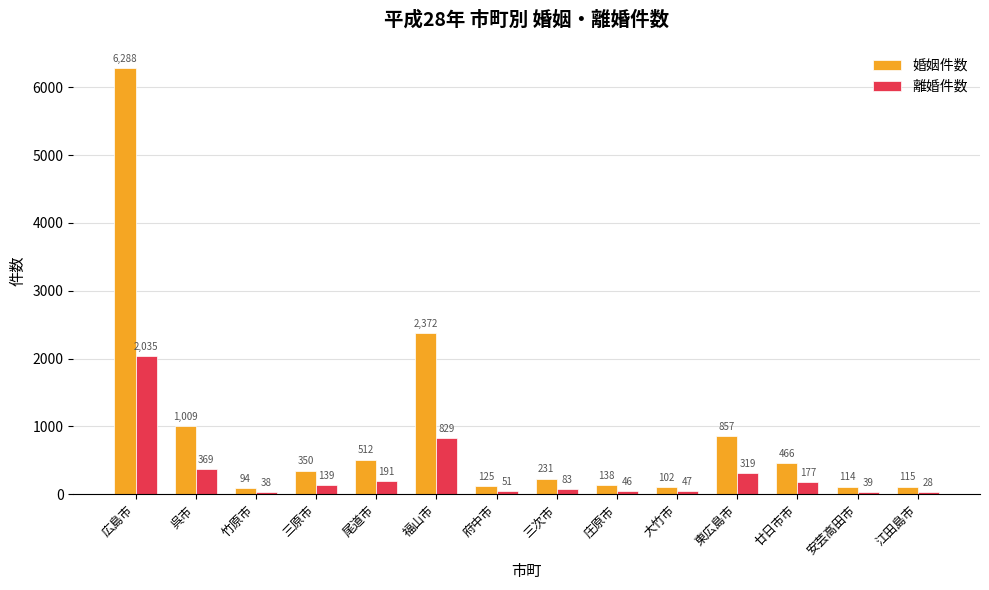

How many series are shown in this chart?

2